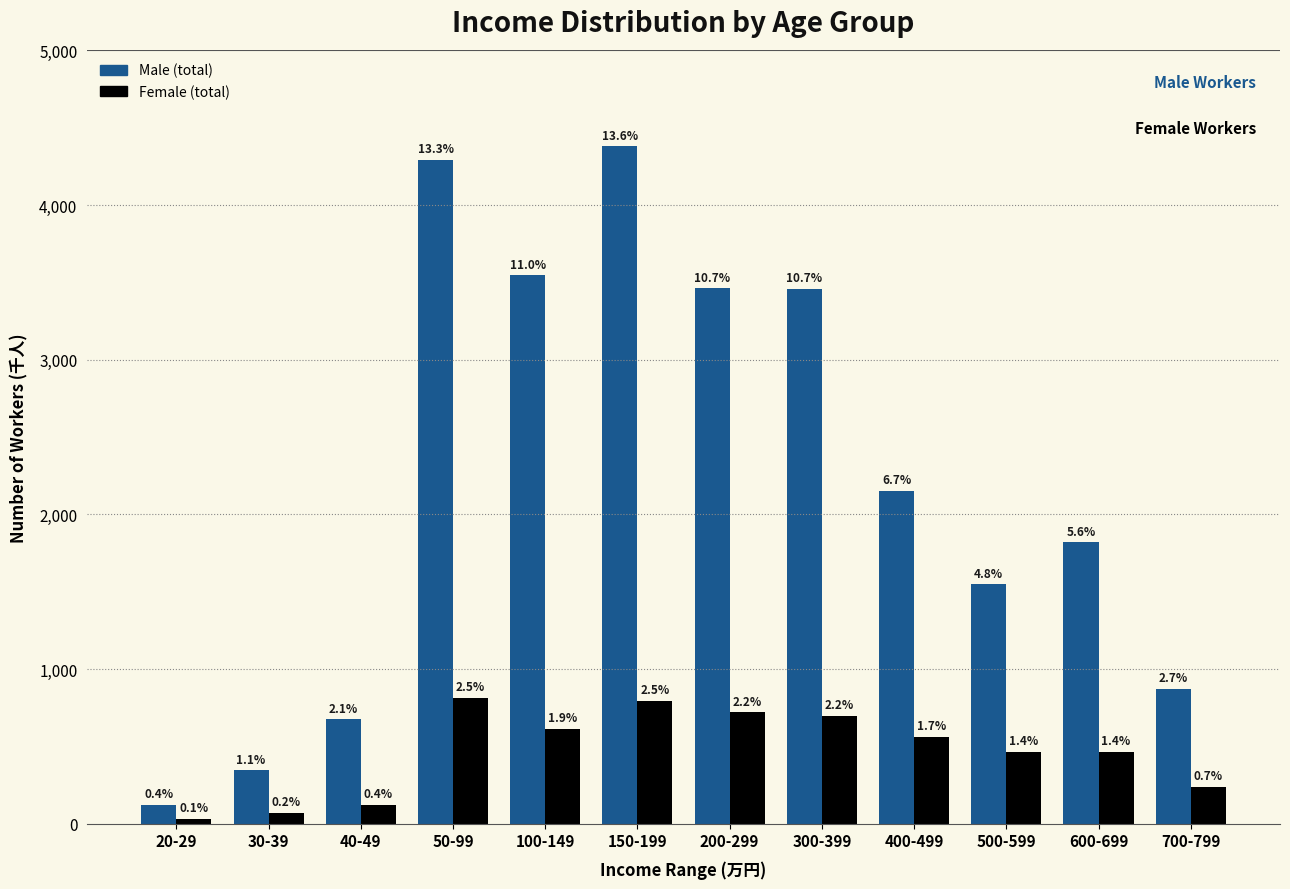

Are the bars grouped side by side (vs. stacked)?

Yes